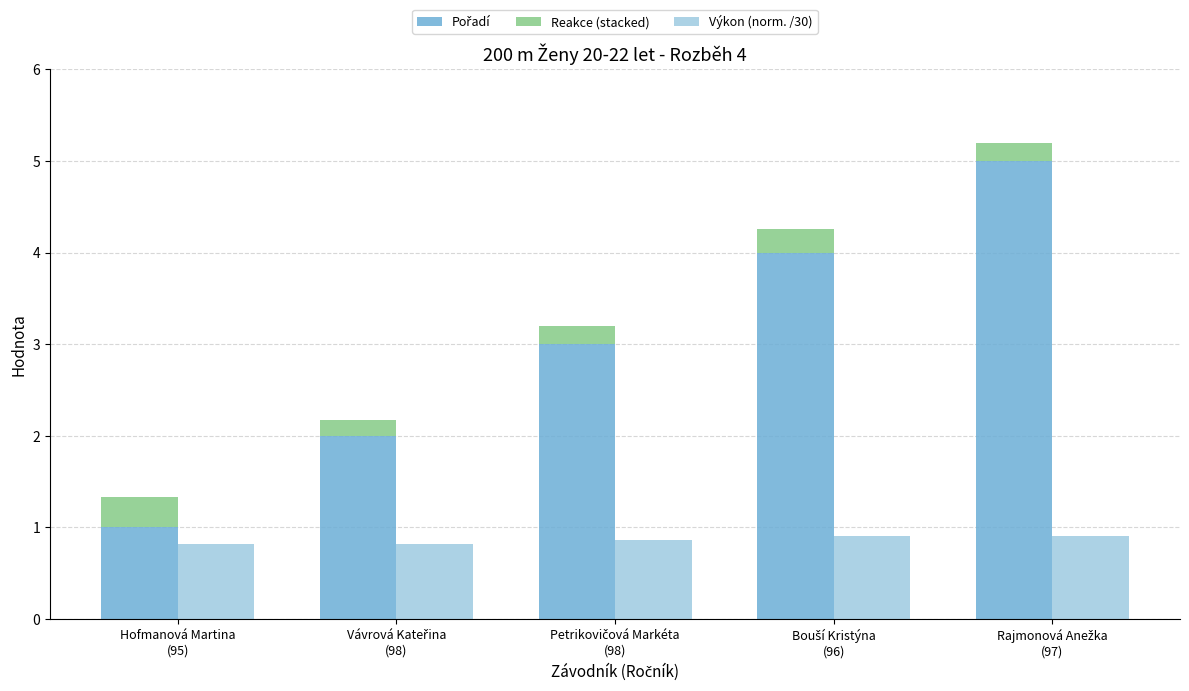

What is the maximum value shown in the chart?

5.0